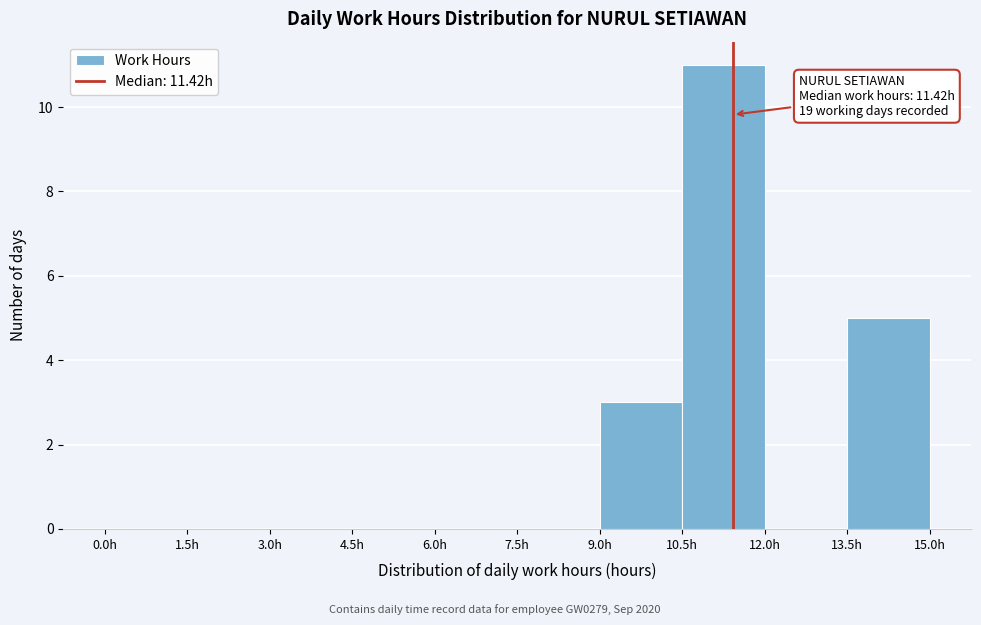

Which range on the x-axis has the tallest bar?

10.5 to 12.0